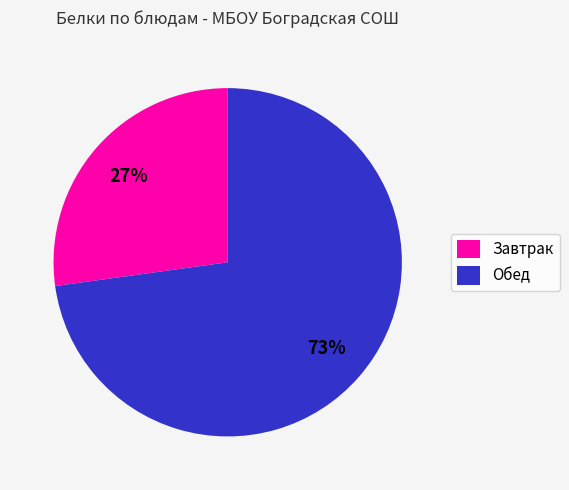

The Обед slice represents 73% of the pie. True or false?

True